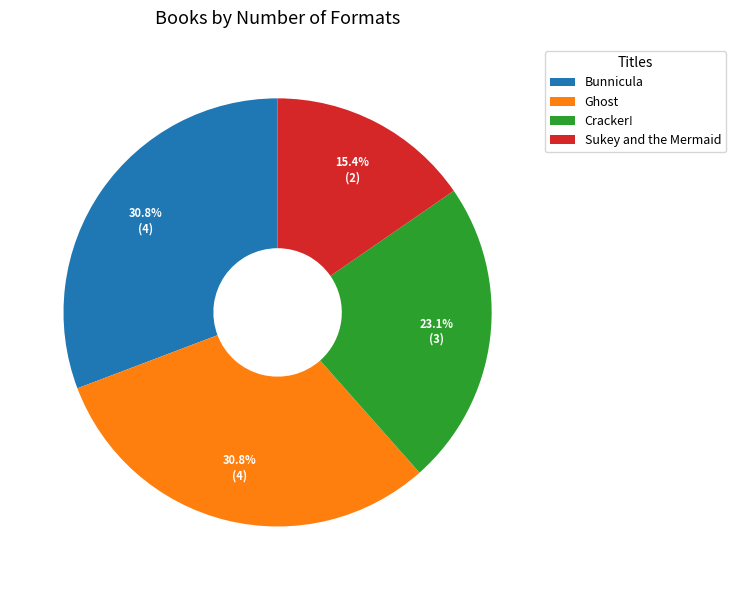

To the nearest percent, what is the average slice percentage?

25%